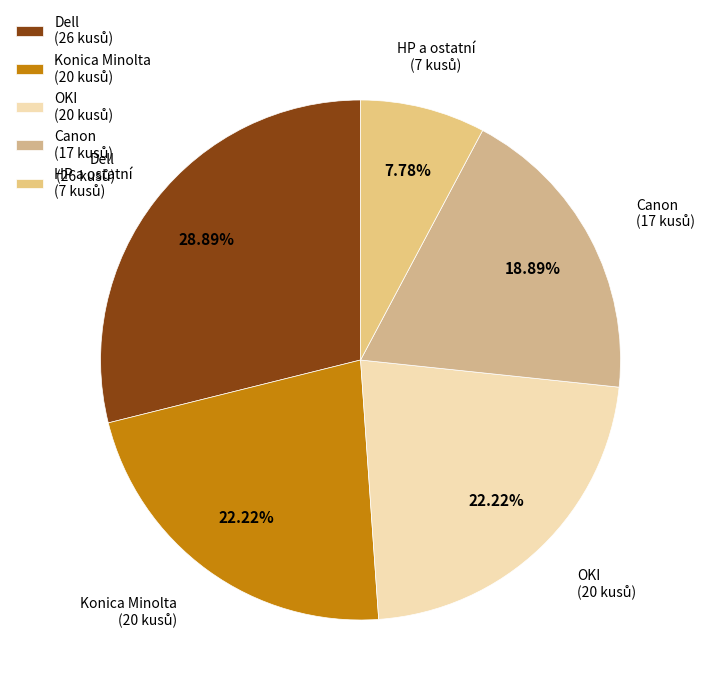

Is there a majority slice in this chart?

No